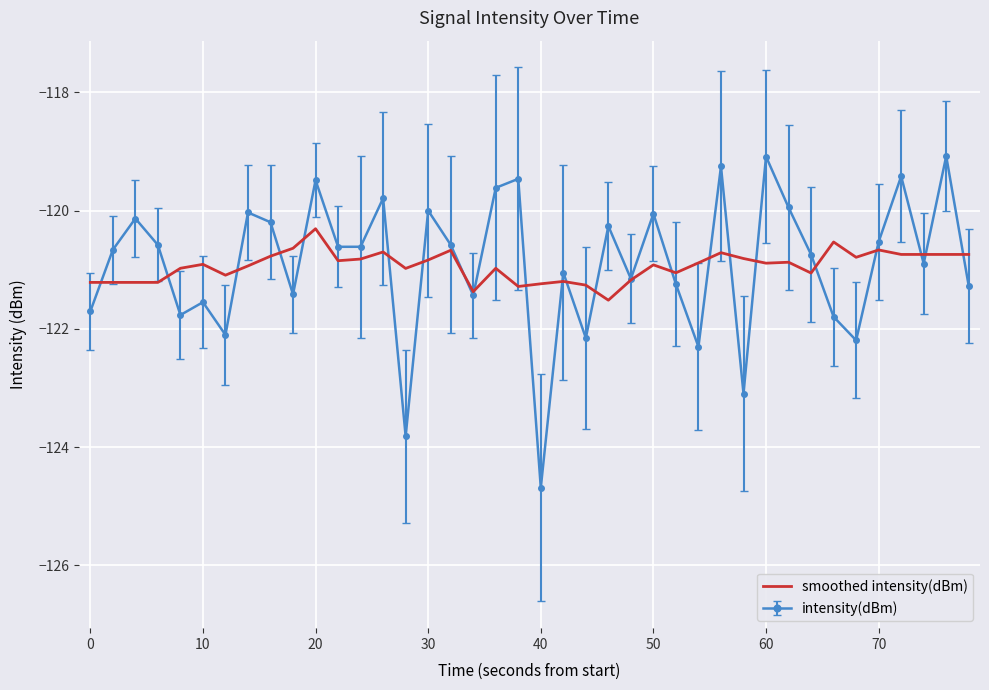

What is the greatest value displayed?

-119.1